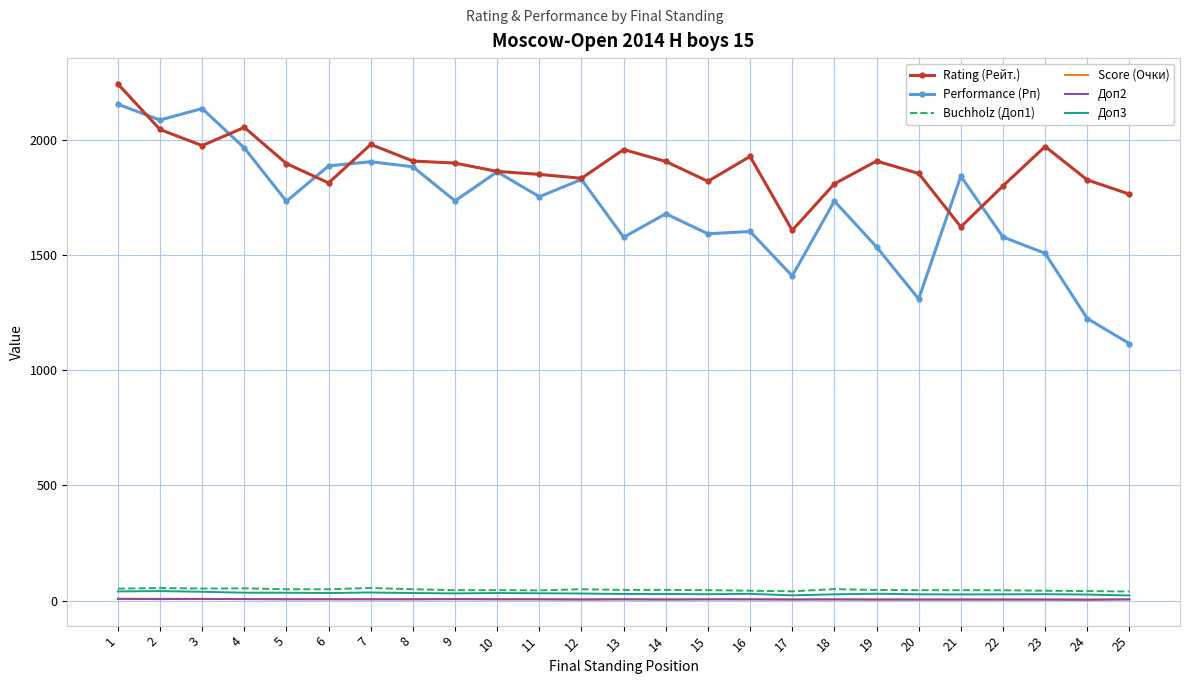

What is the highest value of the Rating (Рейт.) series?

2244.0